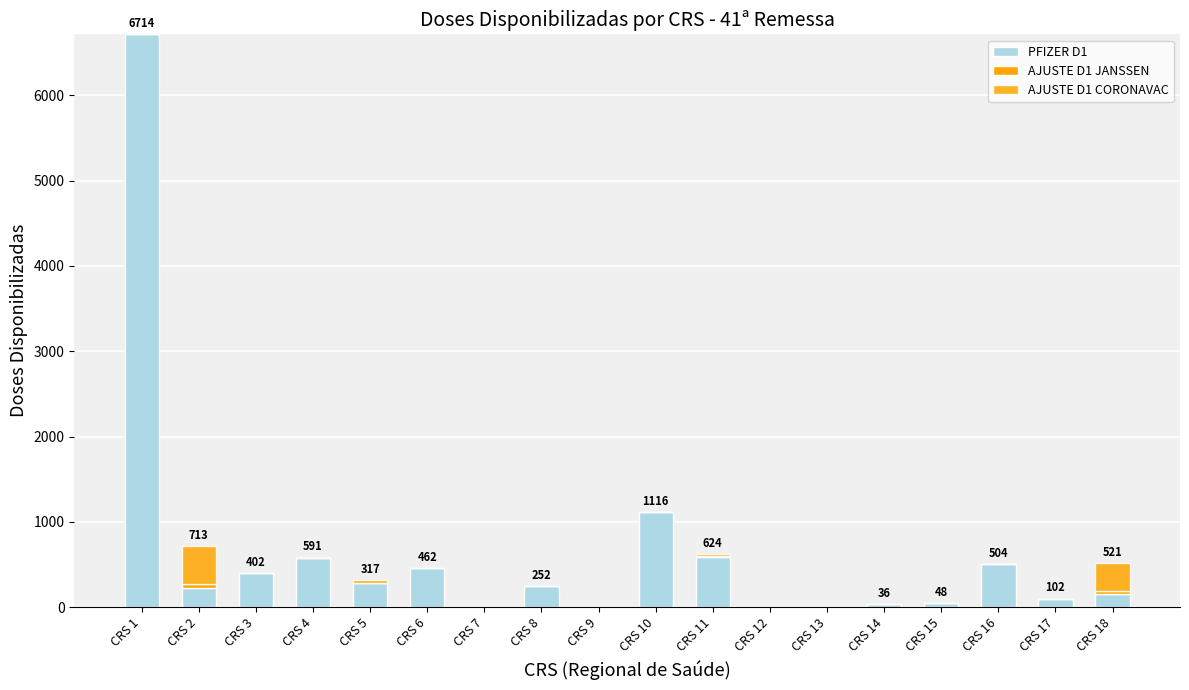

What is the difference between the PFIZER D1 values at CRS 10 and CRS 7?

1116